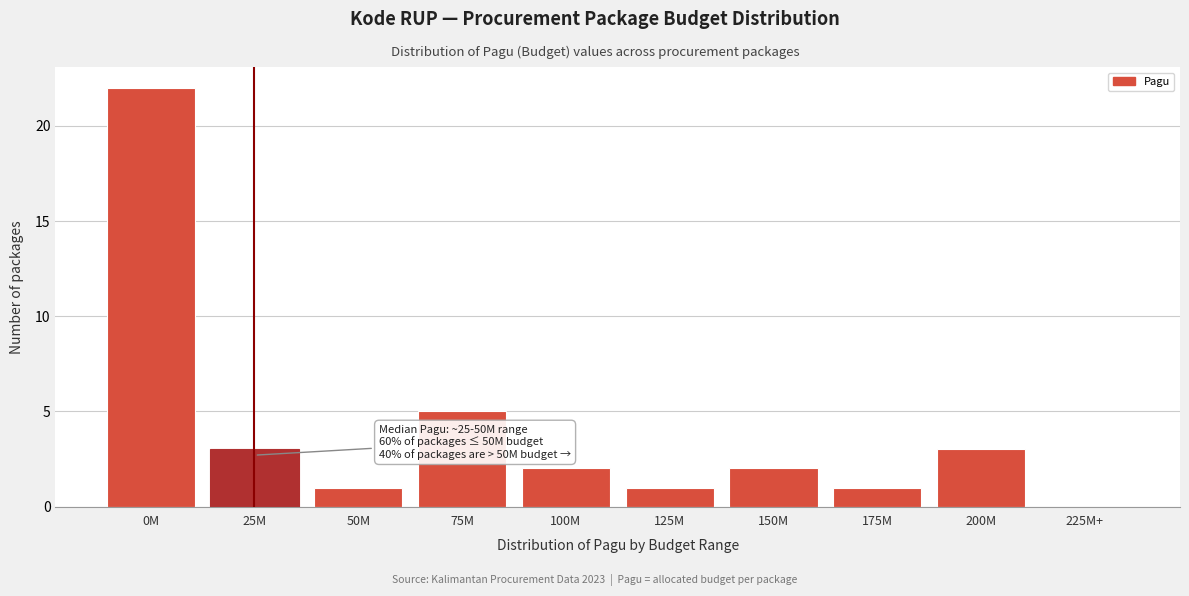

Reading left to right, what are all the values shown in this chart?

0M=22	25M=3	50M=1	75M=5	100M=2	125M=1	150M=2	175M=1	200M=3	225M+=0